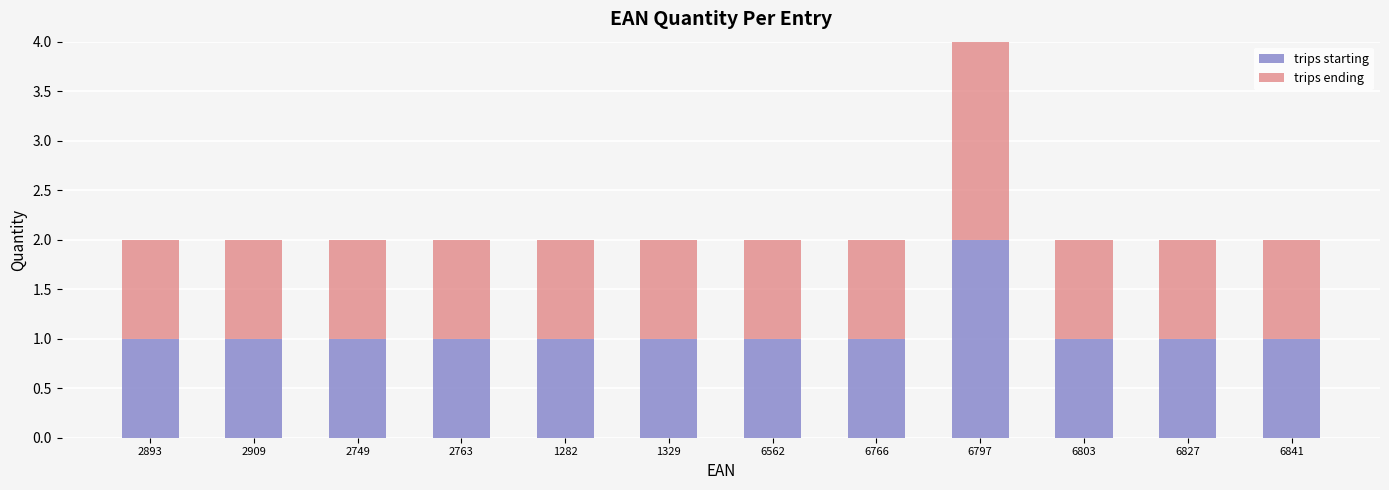

What is the value of the trips starting bar at the 9th from the left?

2